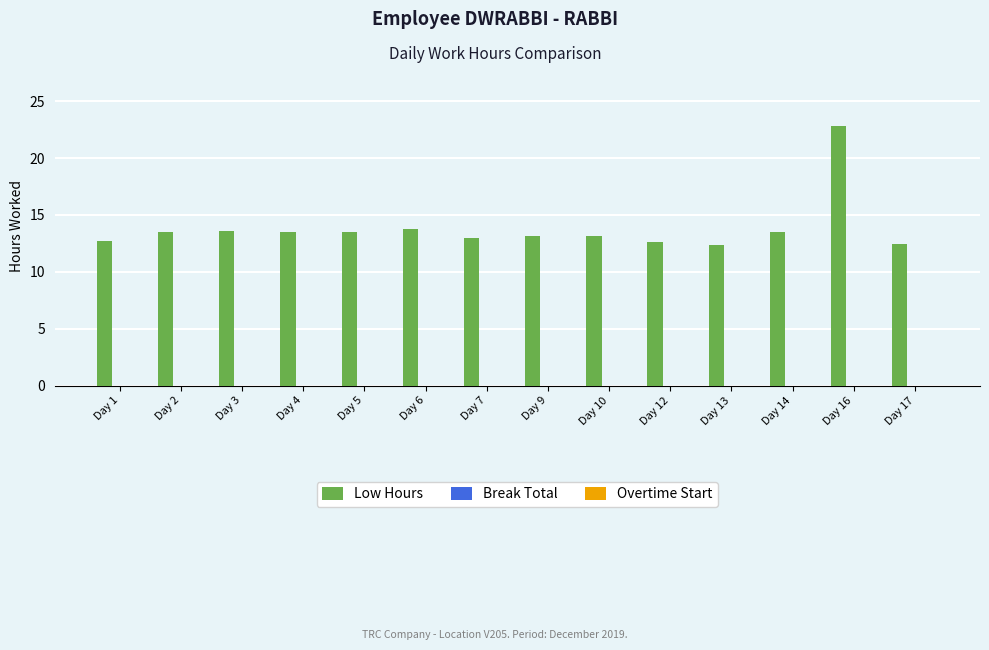

Which label corresponds to the largest value in the chart?

Day 16